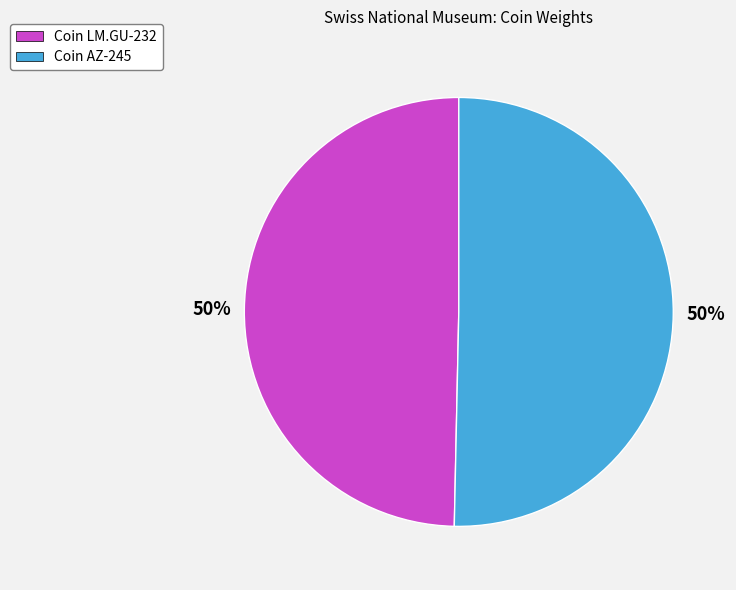

What is the ratio of the value at Coin AZ-245 to the value at Coin LM.GU-232?

1.0